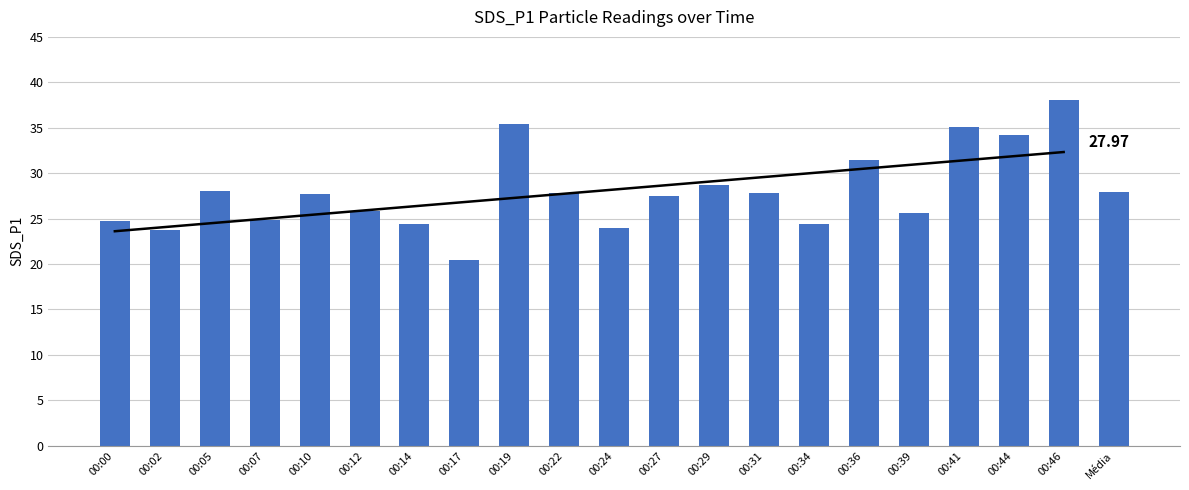

At which category does the chart reach its peak across all series?

00:46